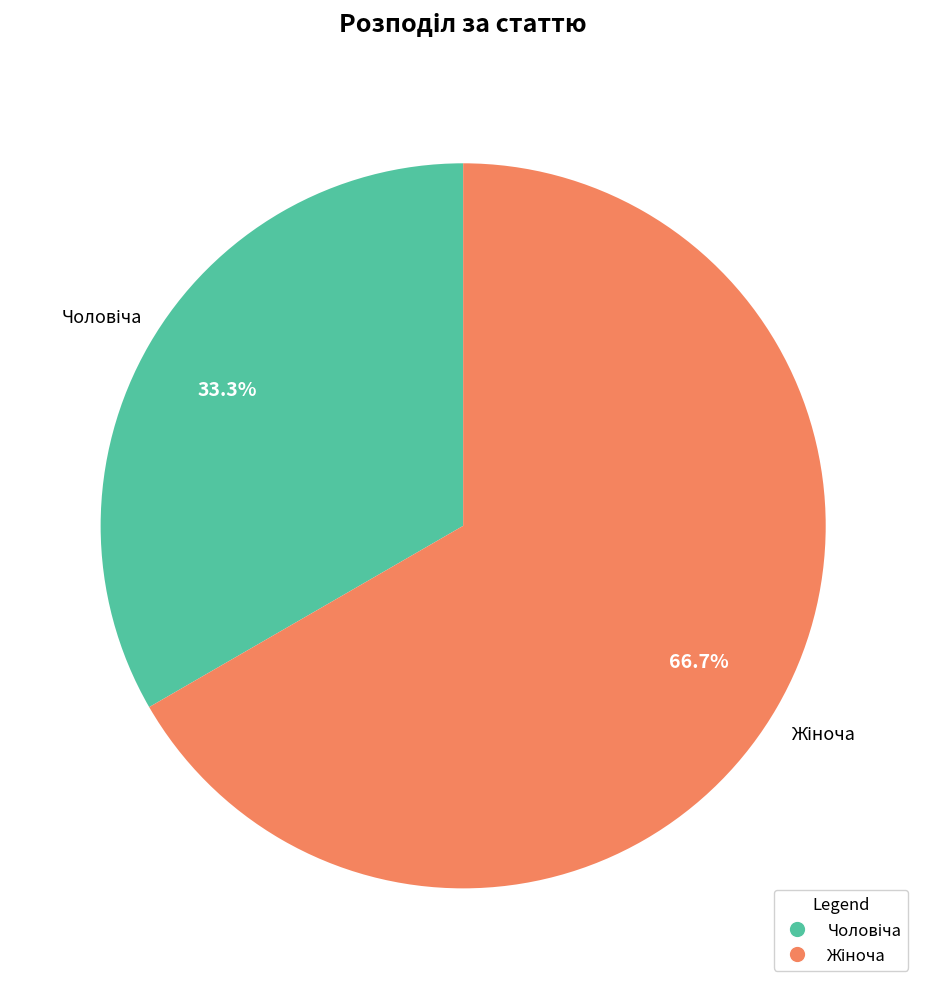

Is there any slice that represents more than half of the pie?

Yes